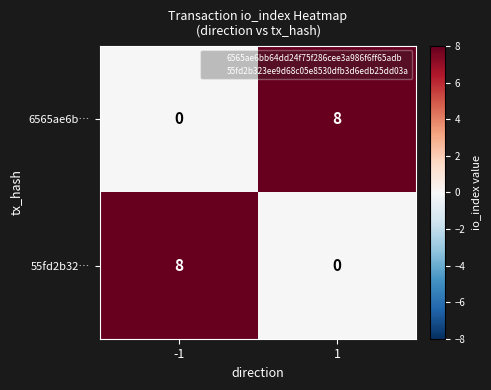

What is the average value of the 6565ae6b… series?

4